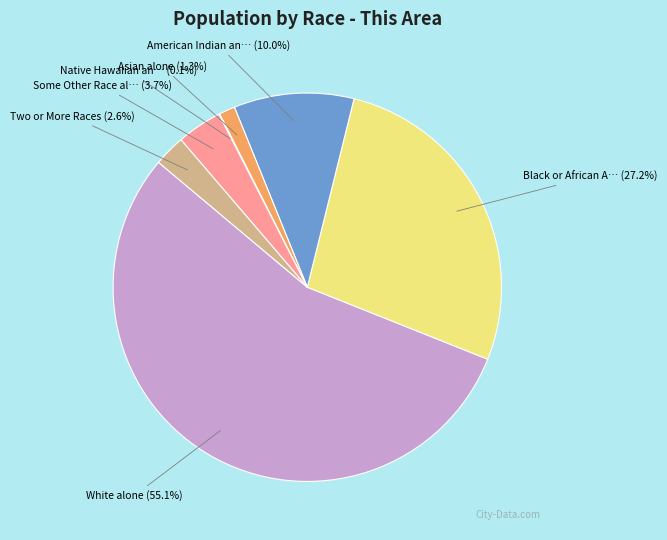

Does any single category account for the majority?

Yes